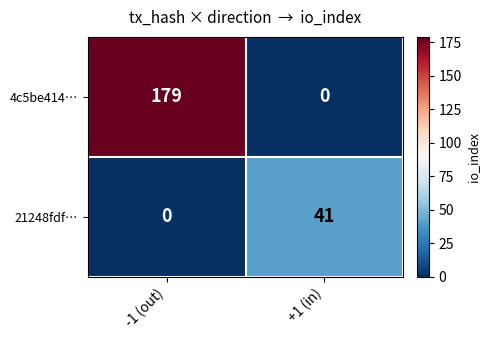

Which series changed the most between -1 (out) and +1 (in)?

4c5be414…